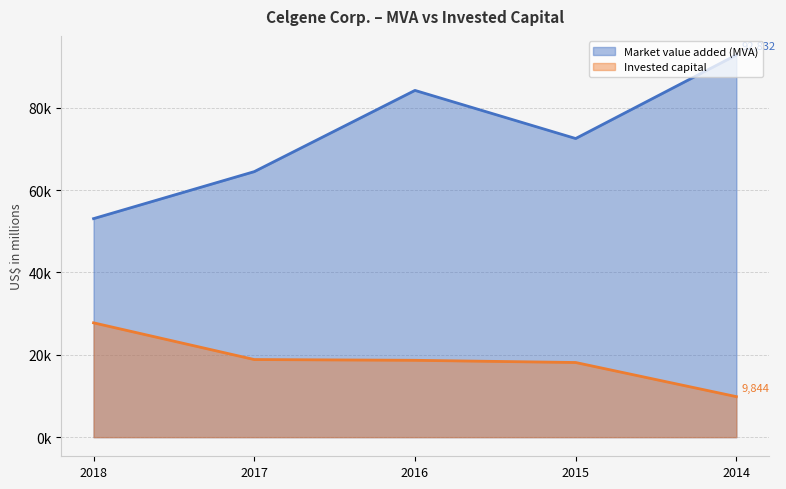

True or false: Invested capital has more than 2 interior local peaks.

False